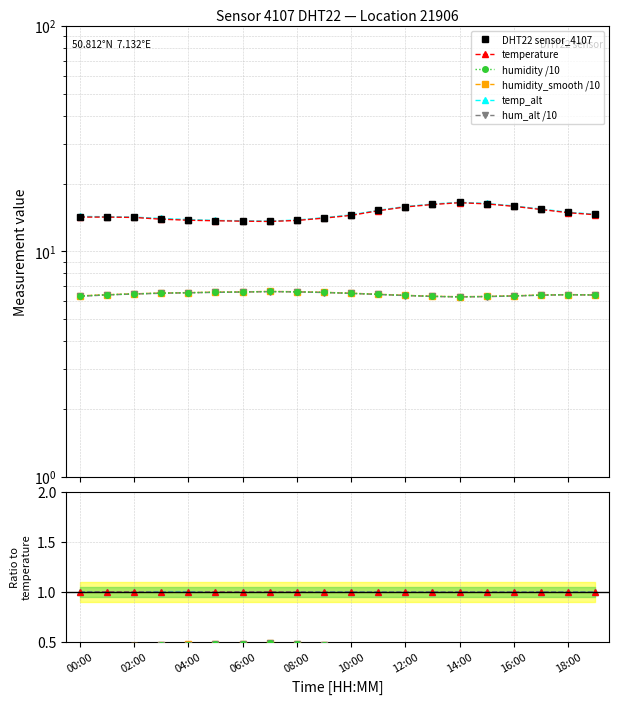

True or false: DHT22 sensor_4107 and temperature intersect in this chart.

False